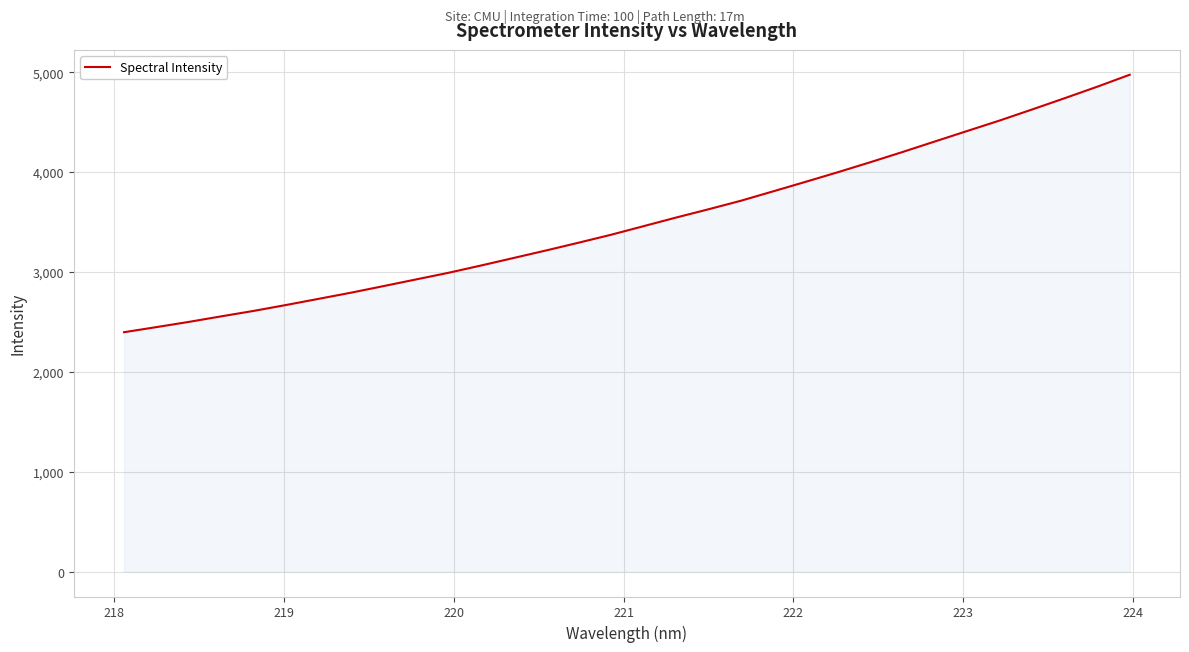

What is the maximum value shown in the chart?

4974.9